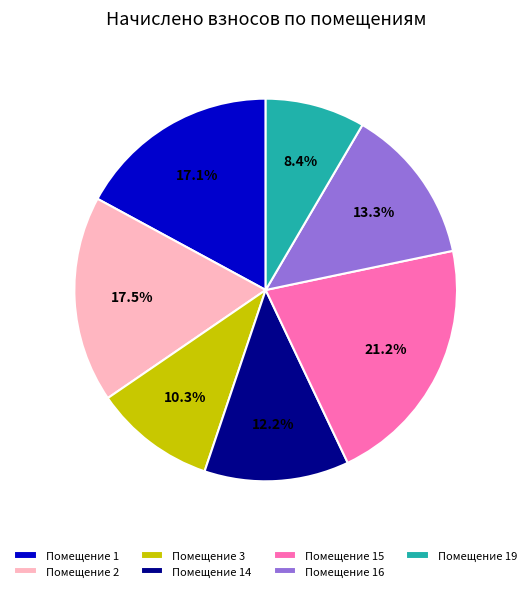

Which category has the biggest portion of the pie?

Помещение 15